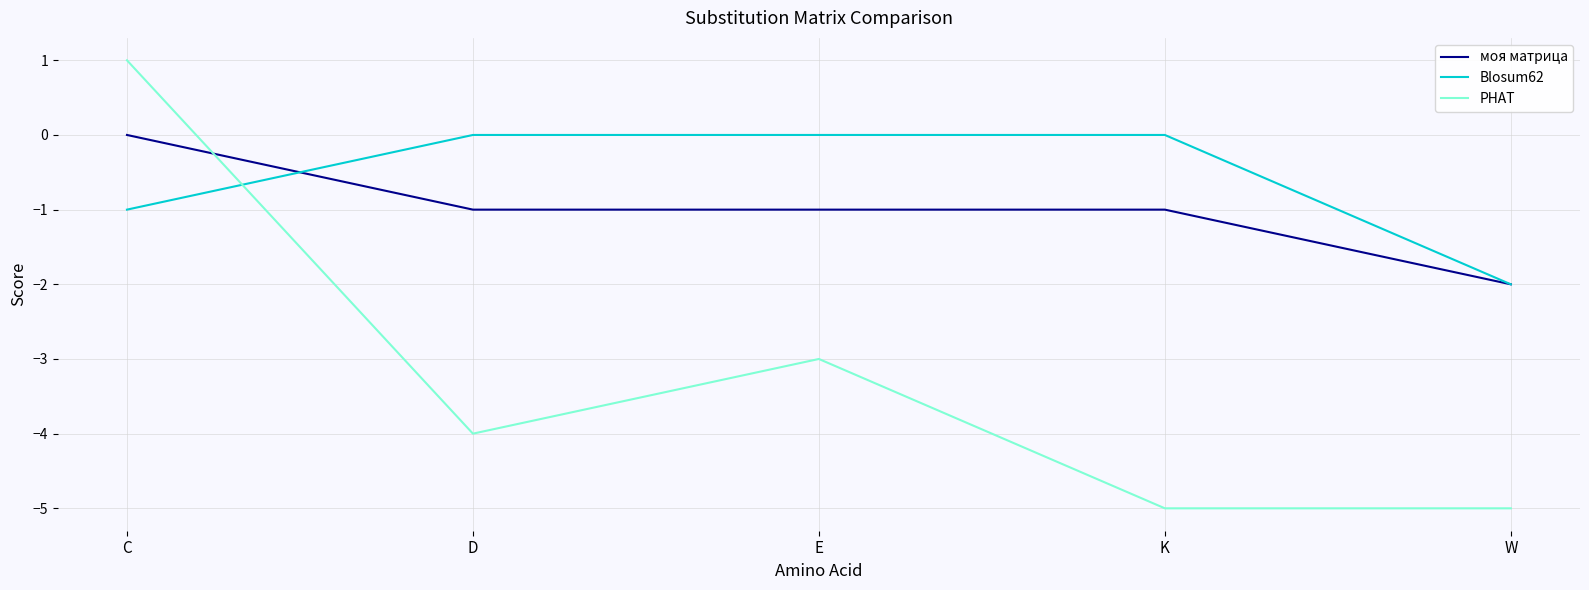

What position from the right is E?

3